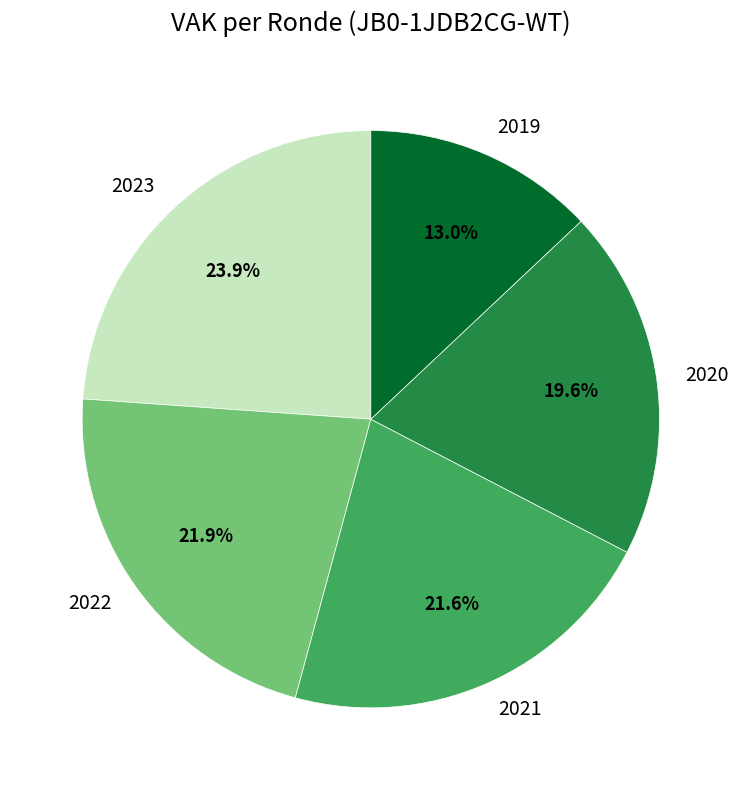

What is the ratio of the value at 2023 to the value at 2020?

1.2